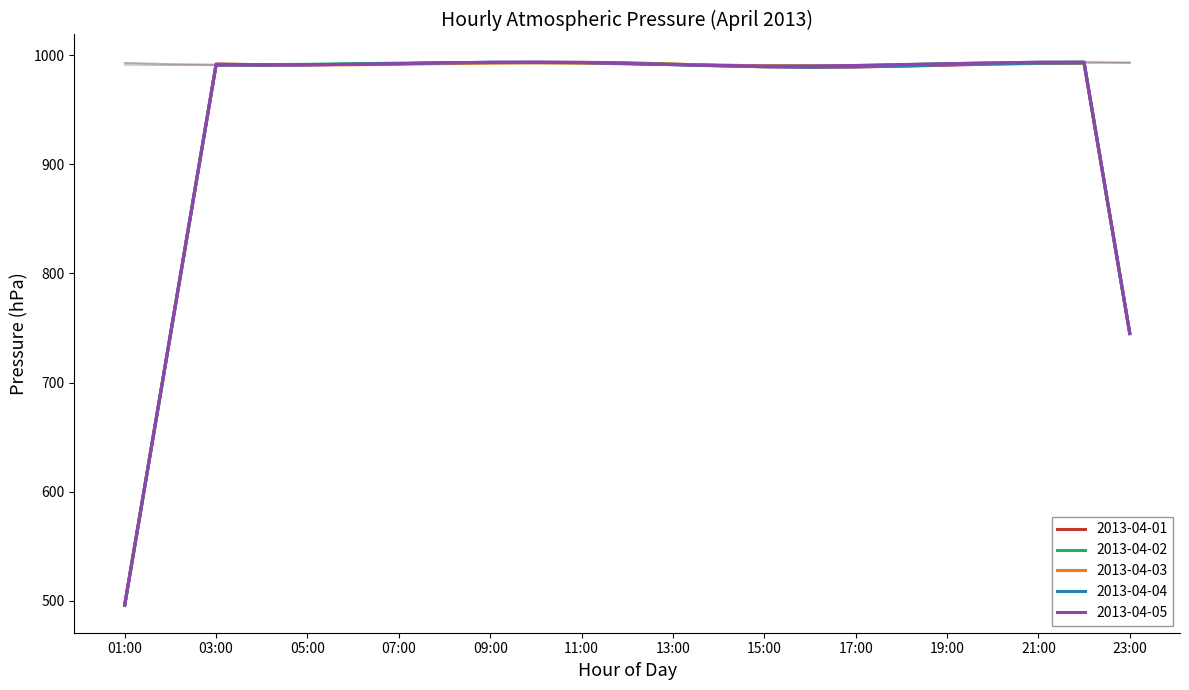

Does the chart display data point markers on the line(s)?

No